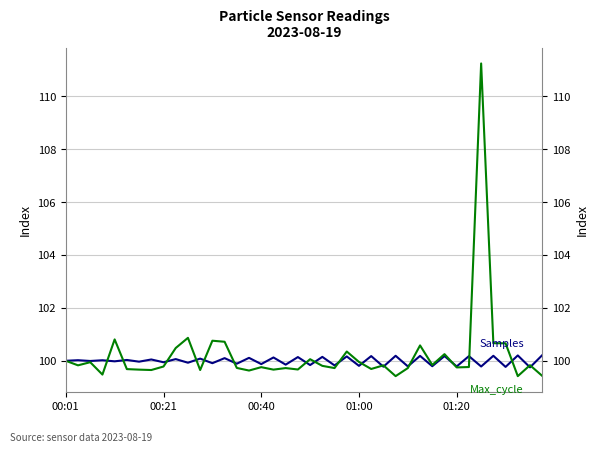

How many data points does each series have?

40